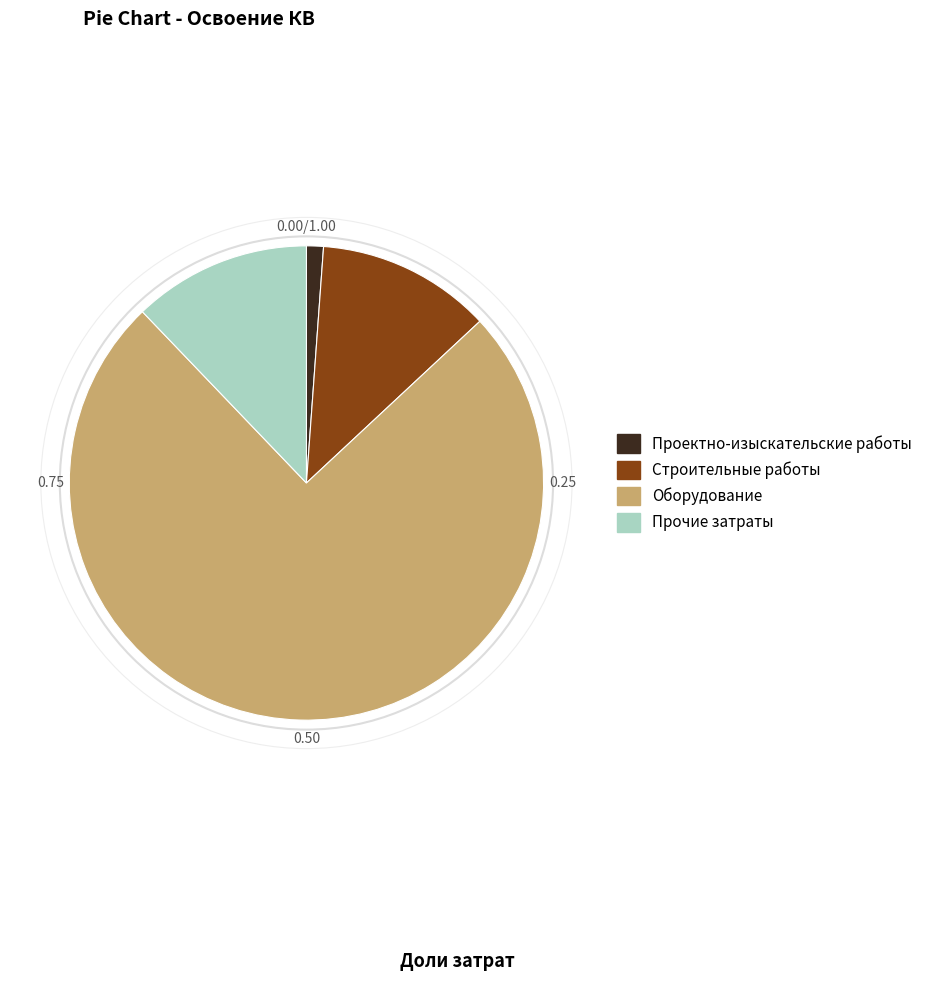

Does any single category account for the majority?

Yes